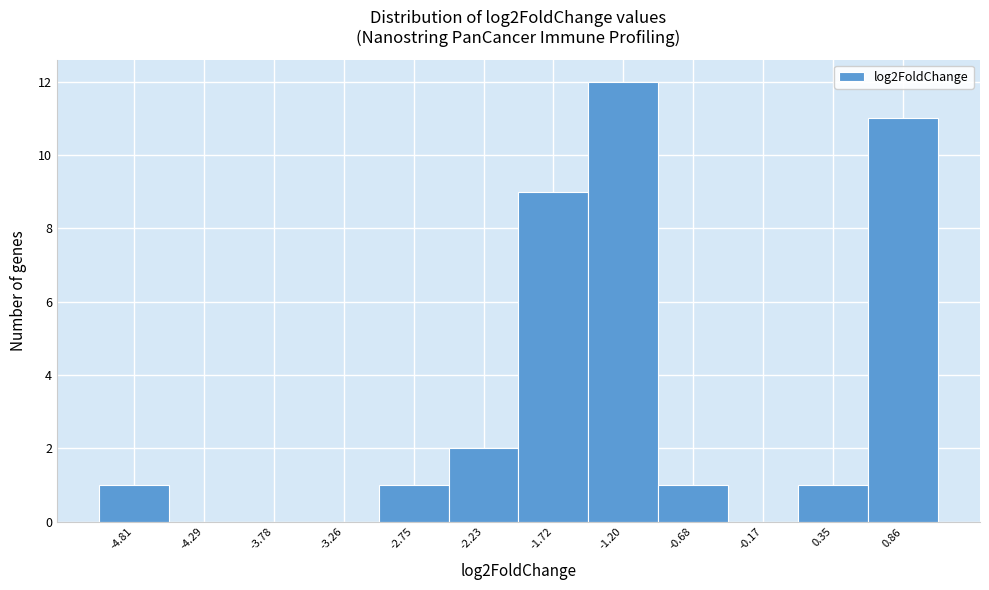

Over which range of the x-axis is the bar tallest?

-1.5 to -0.9